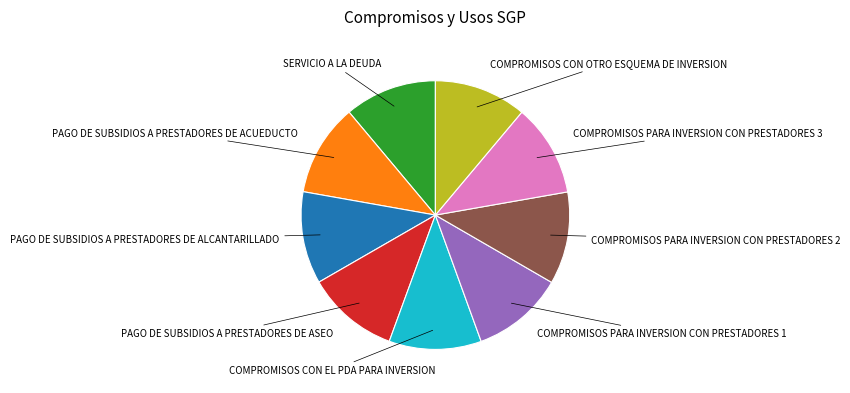

Is there any slice that represents more than half of the pie?

No